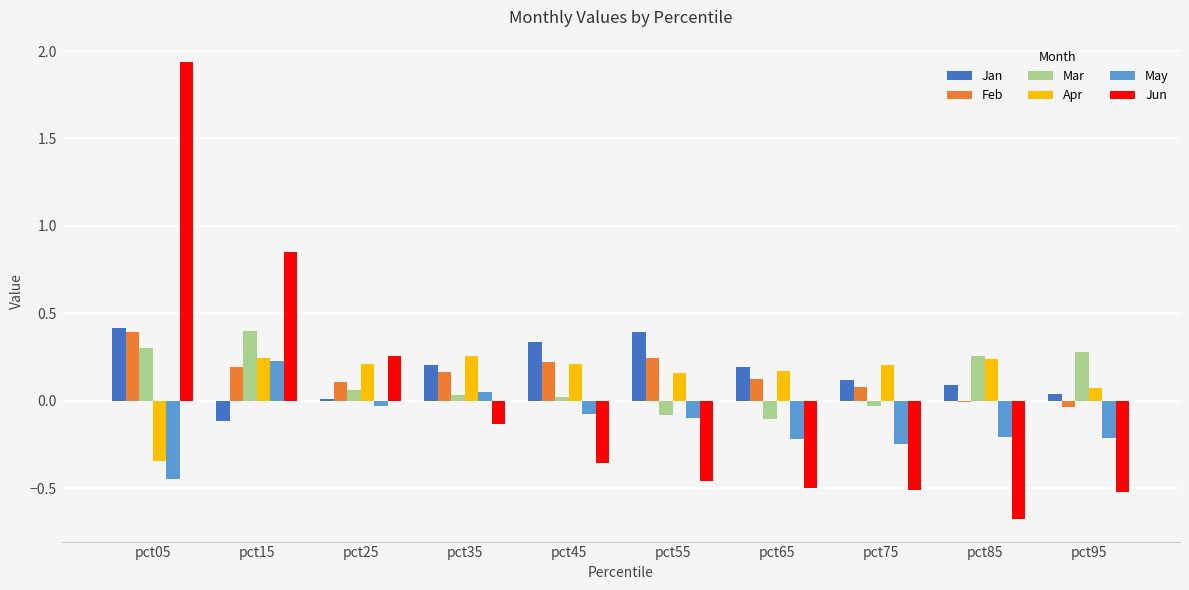

The value of Apr at pct05 is -0.1. True or false?

False